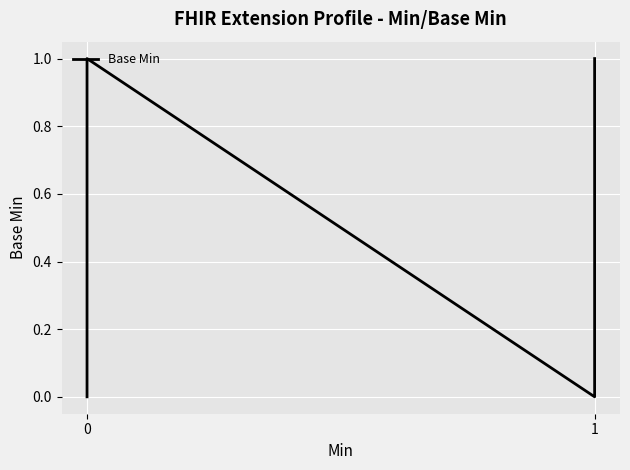

What is the maximum value shown in the chart?

1